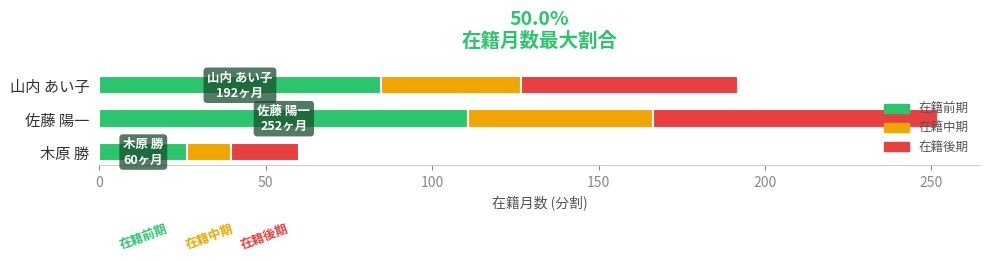

What are all the series names shown in the legend?

在籍前期, 在籍中期, 在籍後期